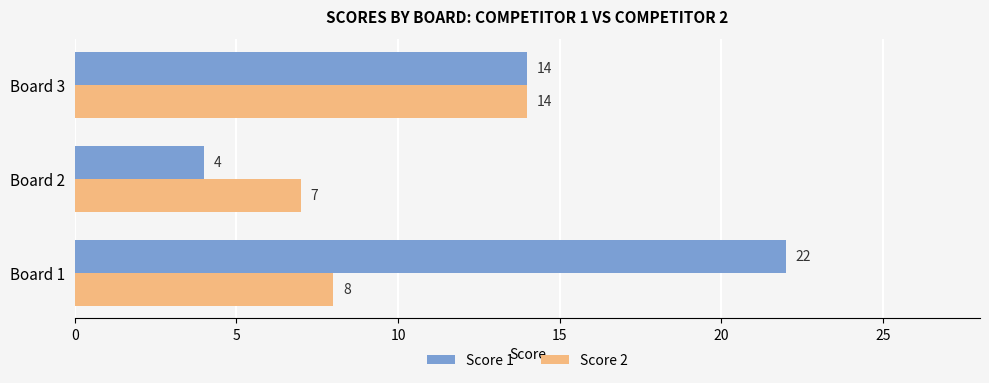

Which series has the largest total across all categories?

Score 1